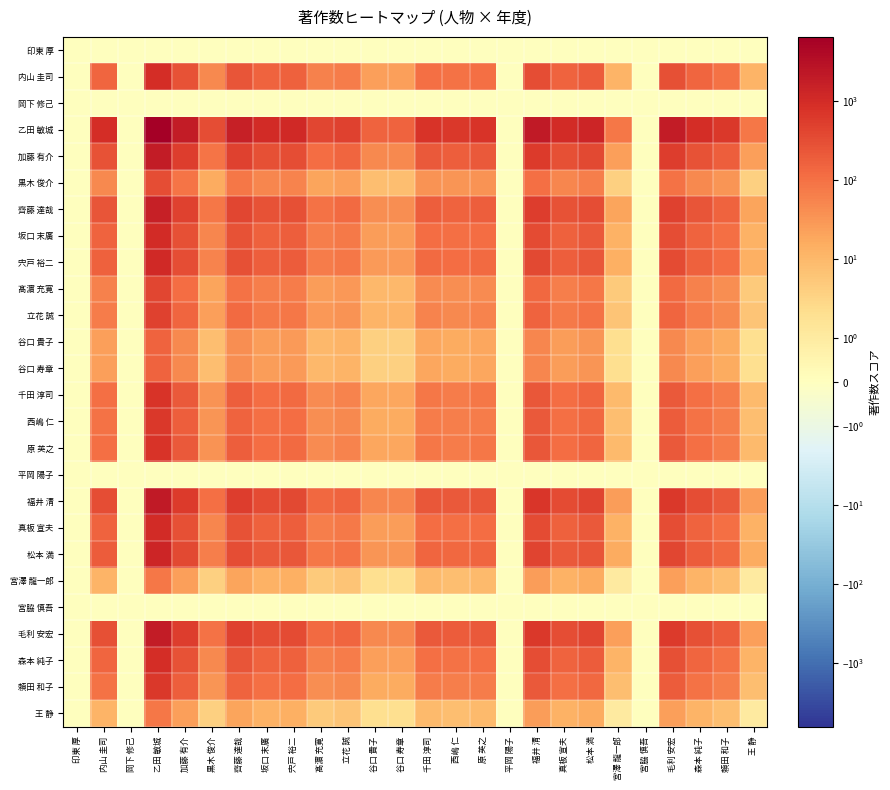

Between 原 英之 and 真板 宣夫, which is larger?

原 英之